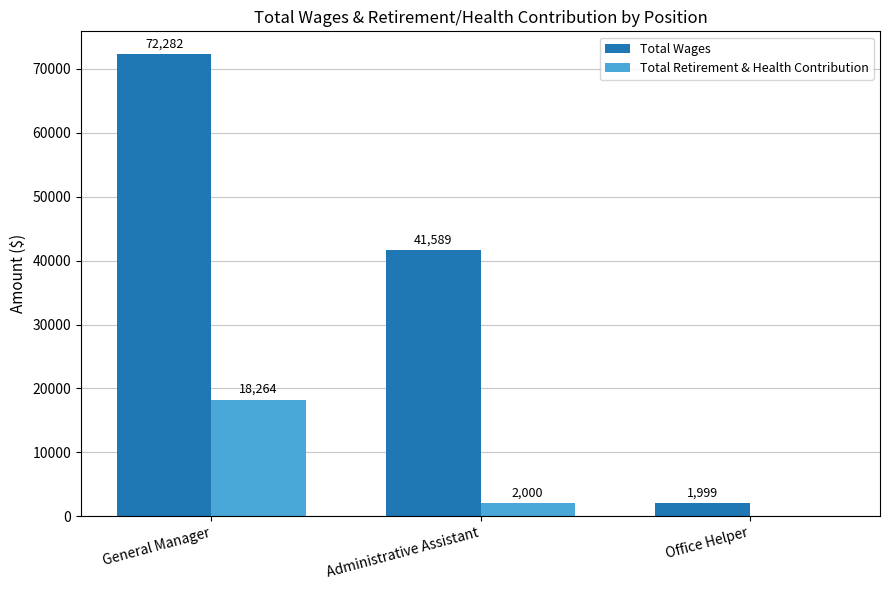

At which label does Total Retirement & Health Contribution first exceed 2000?

General Manager